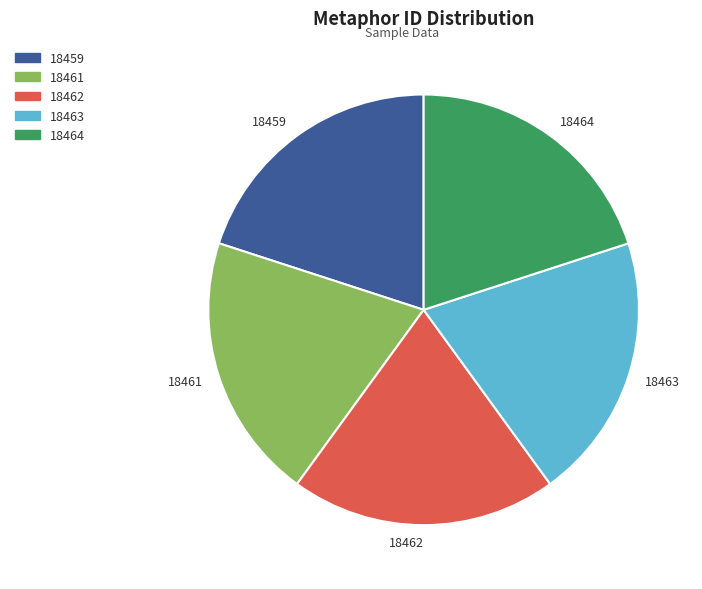

How many slices are in this pie chart?

5